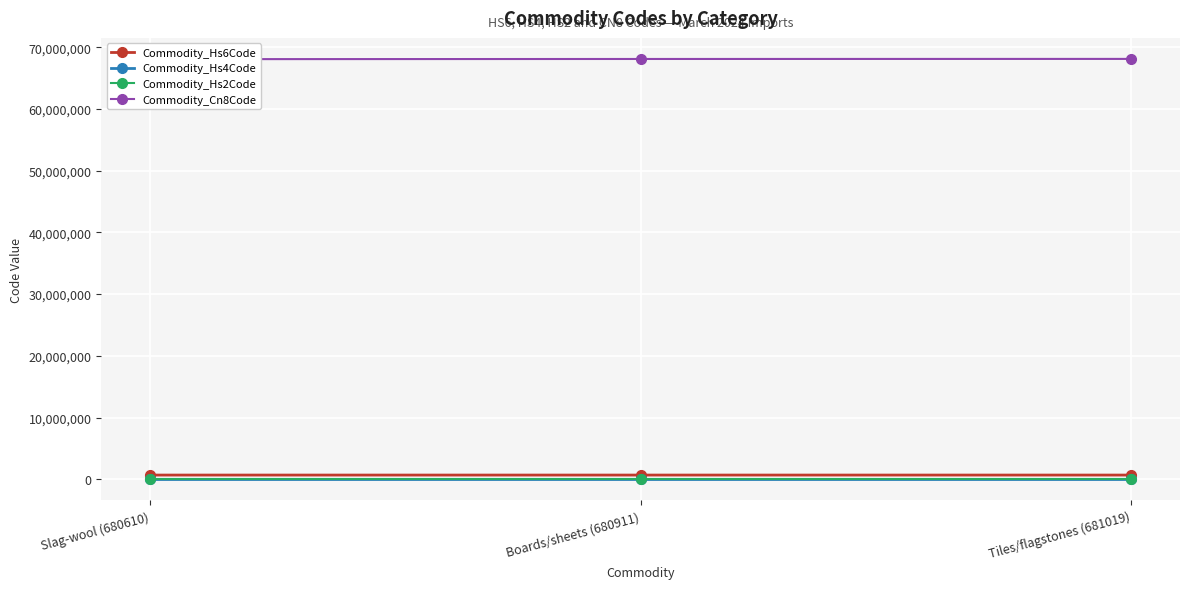

At Boards/sheets (680911), list the series in order from smallest to largest.

Commodity_Hs2Code, Commodity_Hs4Code, Commodity_Hs6Code, Commodity_Cn8Code